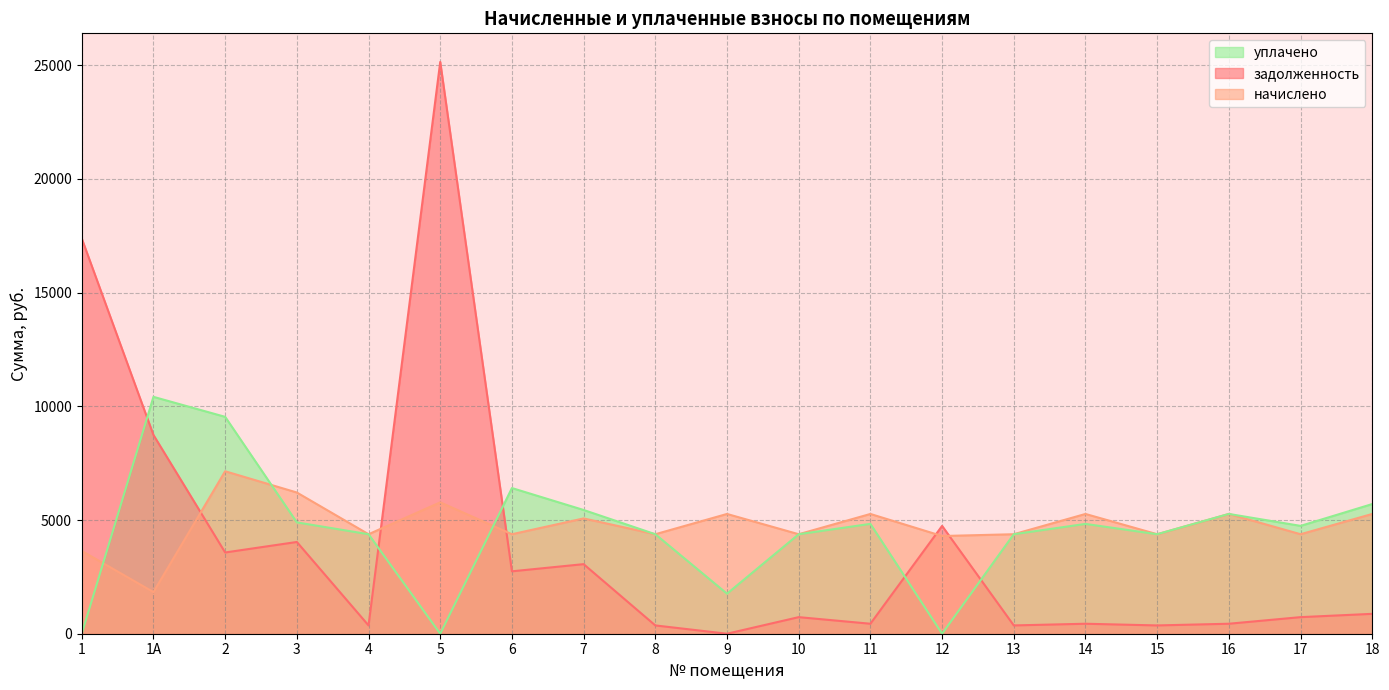

Which series has the largest total across all categories?

начислено